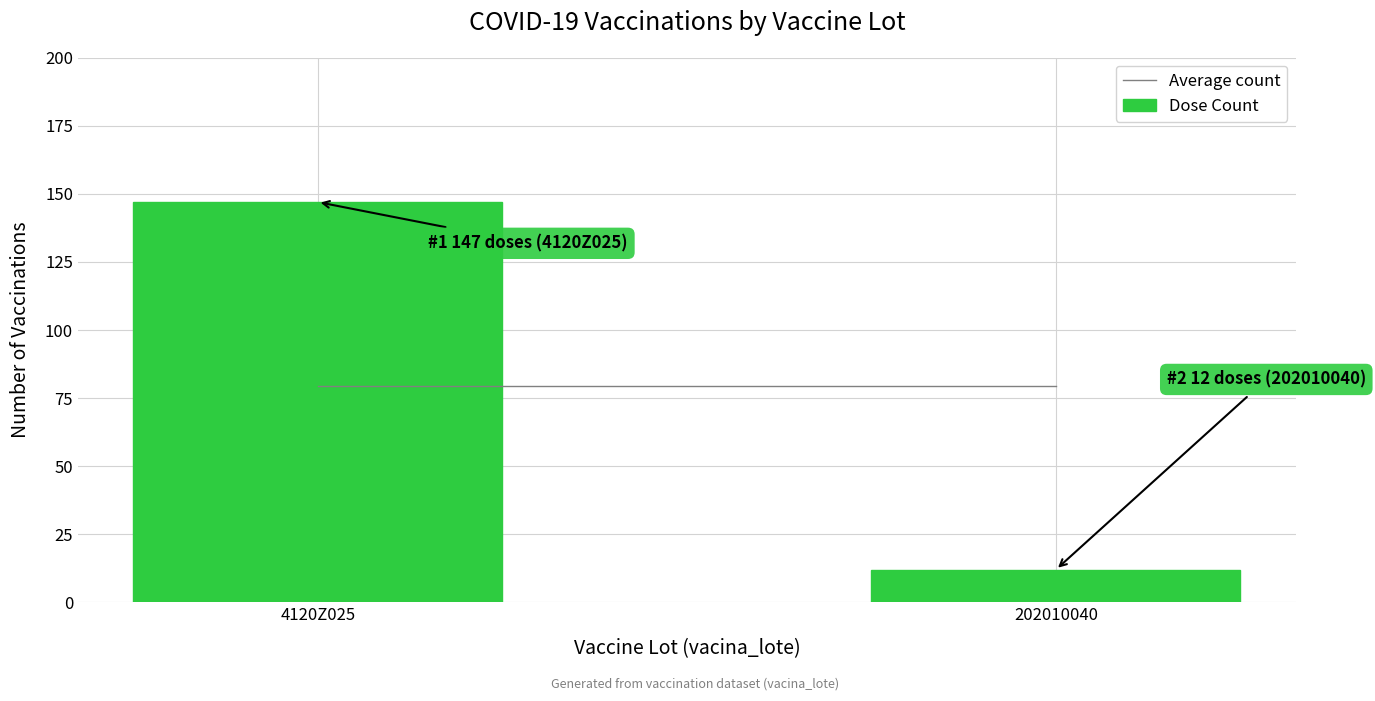

What is the difference between the maximum and minimum values?

135